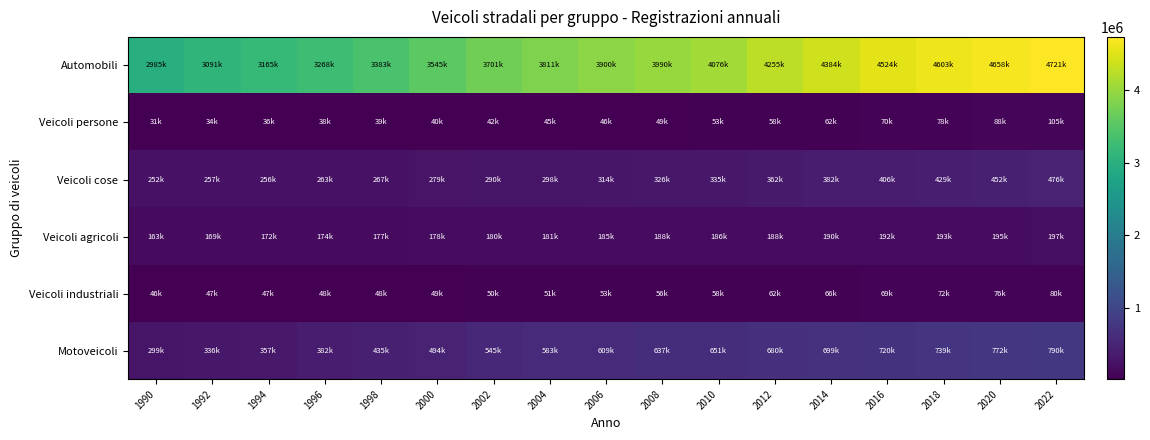

What is the total value across all series at 2020?

6241141